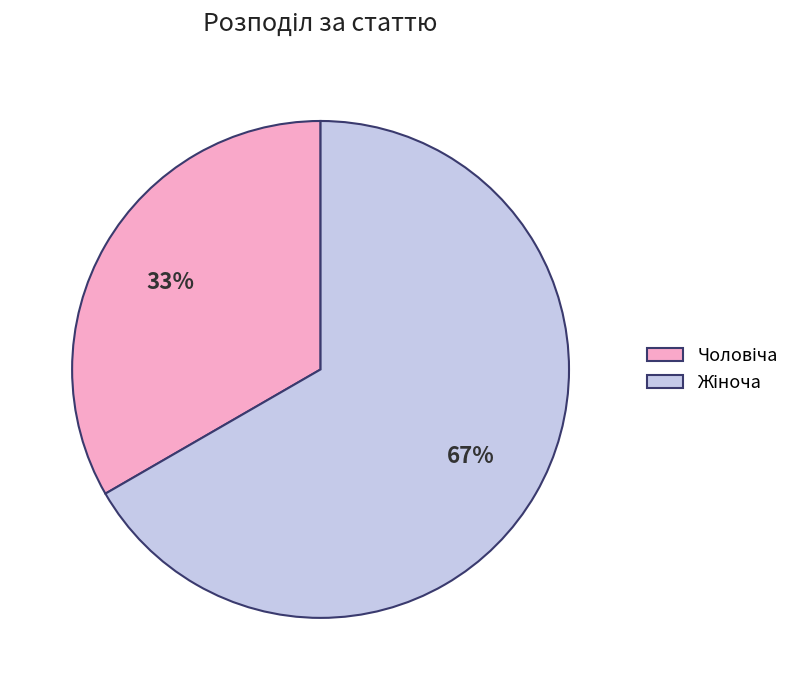

To the nearest percent, what is the average slice percentage?

50%